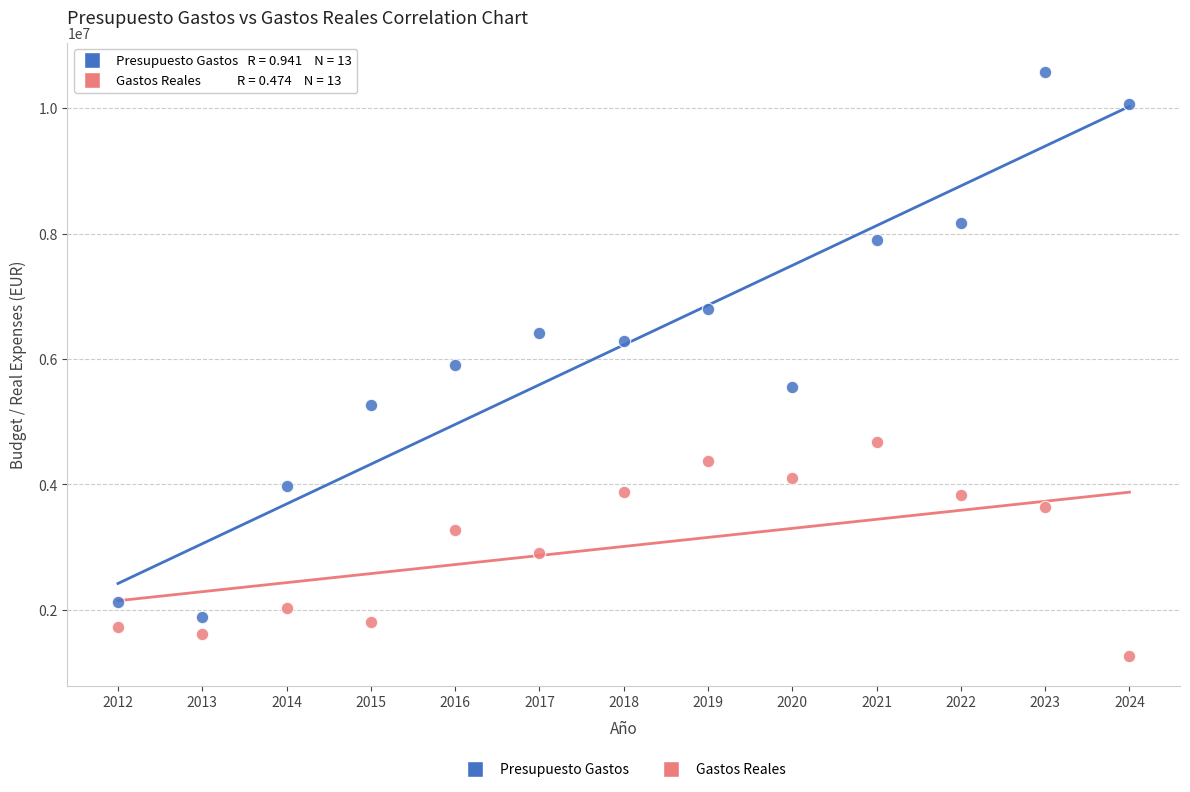

What are all the series names shown in the legend?

Presupuesto Gastos, Gastos Reales